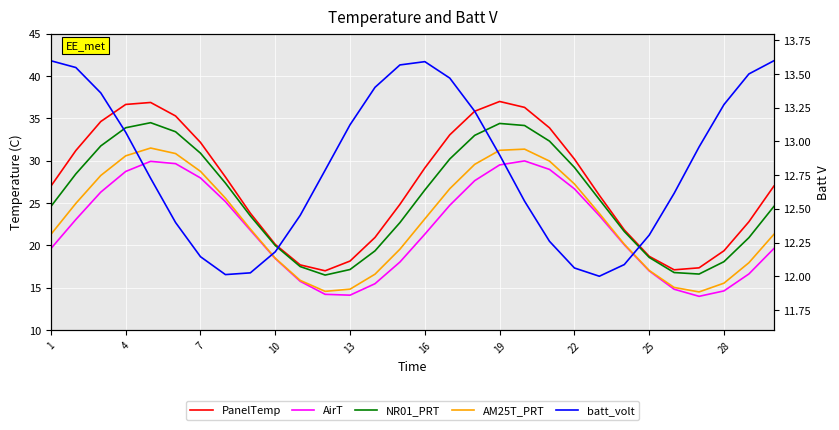

True or false: AirT and AM25T_PRT intersect in this chart.

False